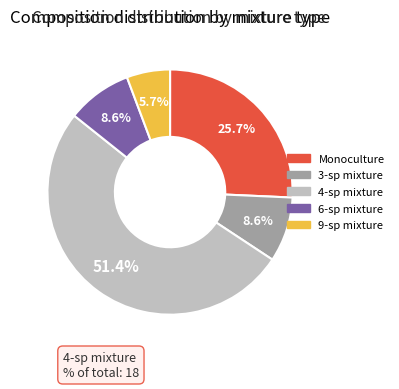

Is it true that 3-sp mixture is 9% of the pie?

True